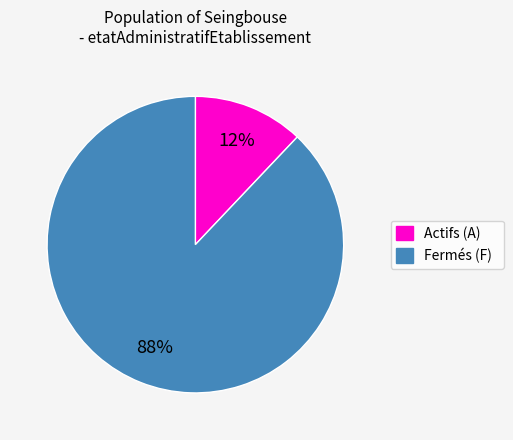

Do Fermés (F) and Actifs (A) together represent more than half of the pie?

Yes